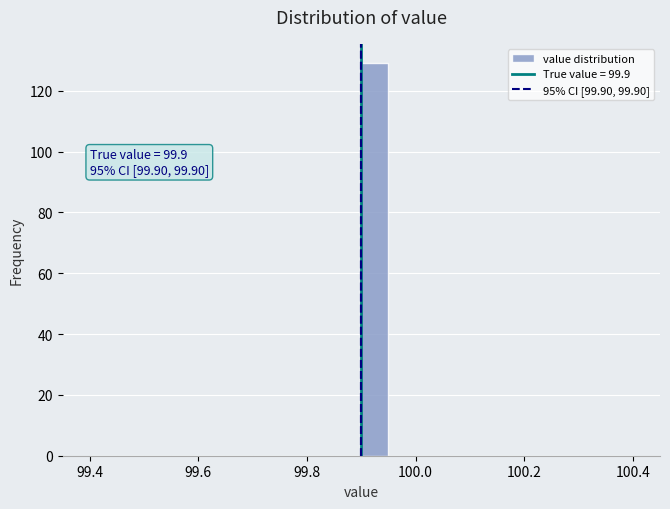

Read against the x-axis, roughly where is the centre of the tallest bar?

99.92